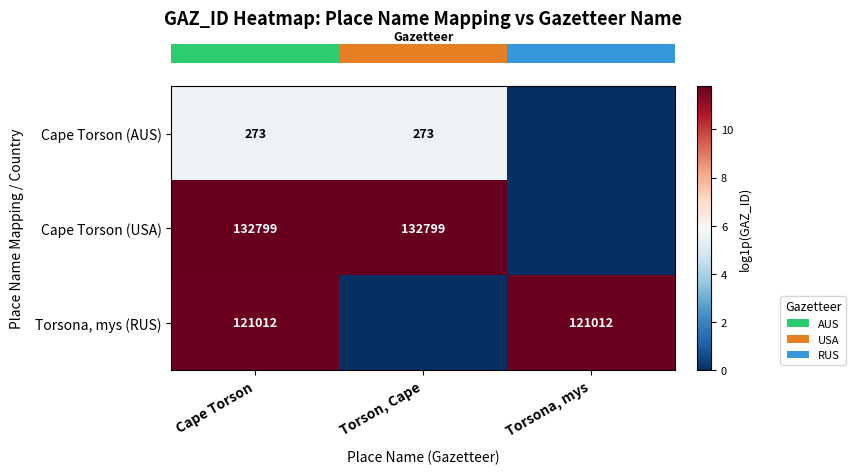

What is the spread (max minus min) of values at Cape Torson?

6.2